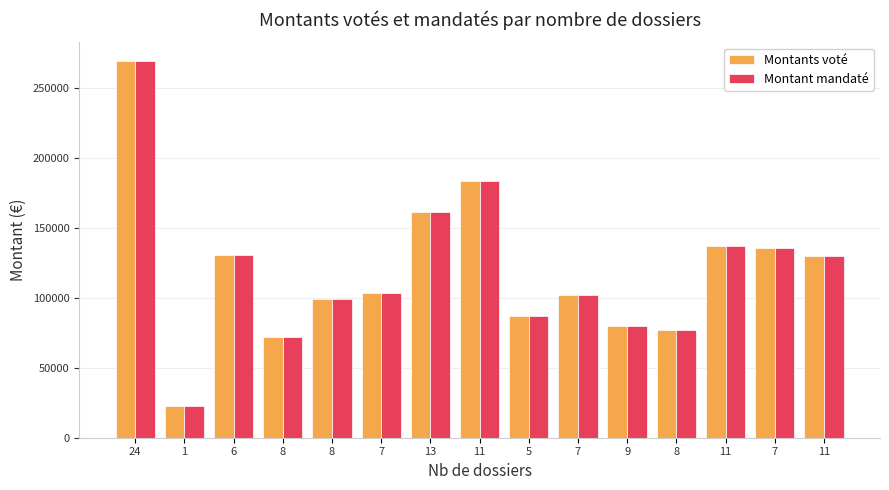

At which category is the sum across all series the highest?

24